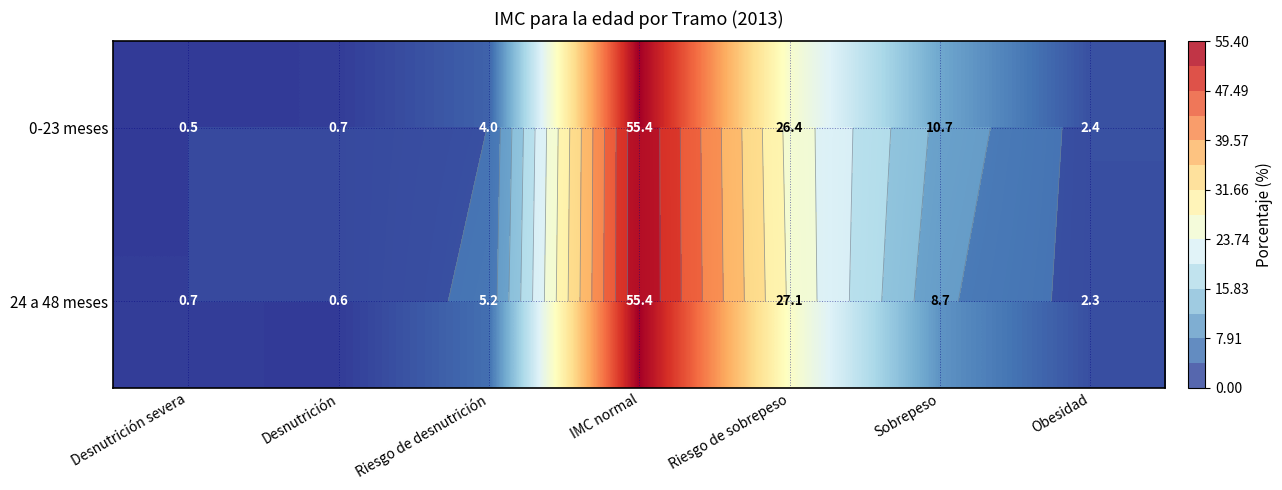

How many series are shown in this chart?

2